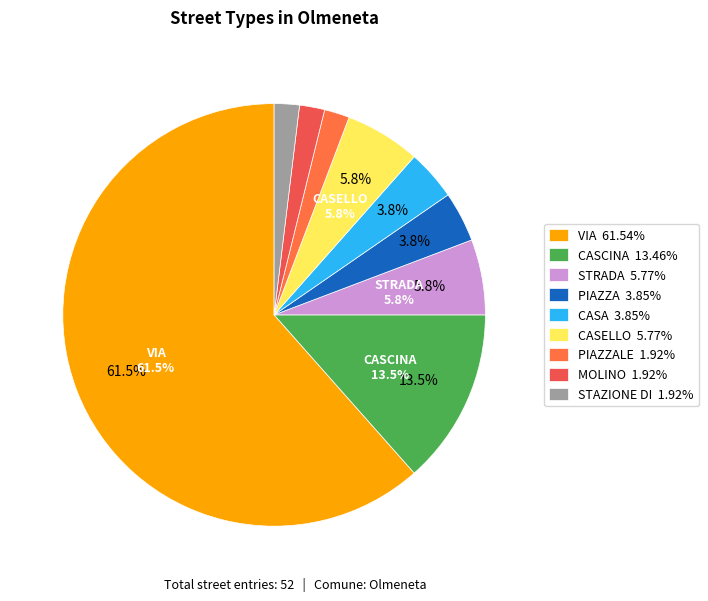

Count the number of slices in the pie.

9